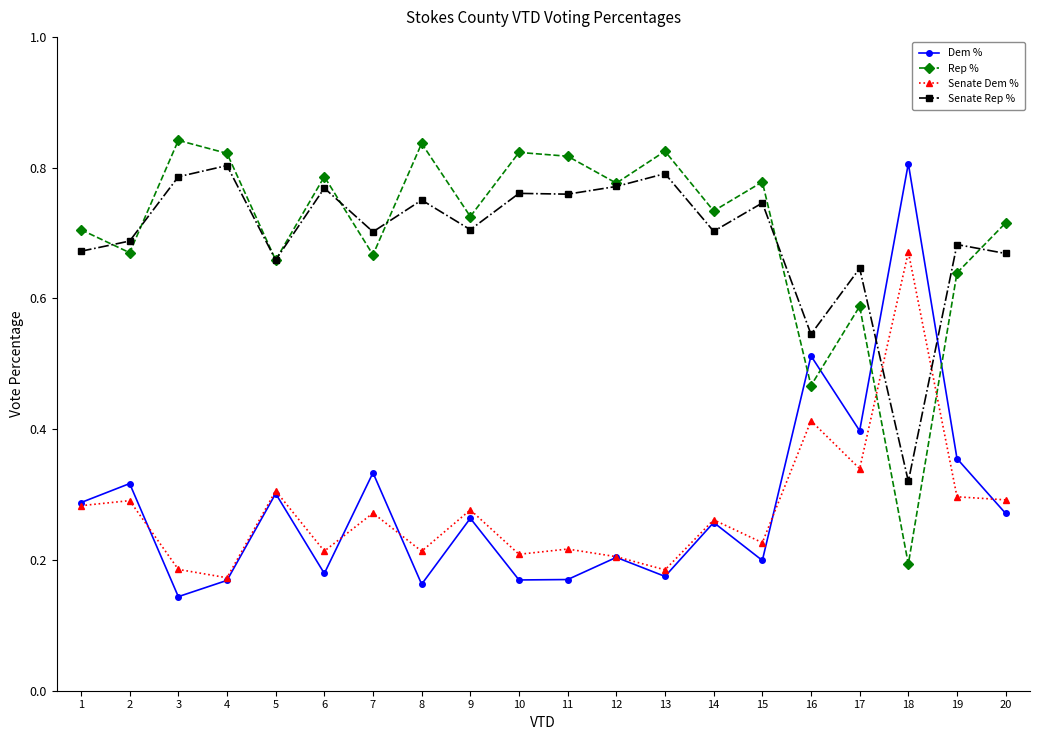

At how many categories does at least one series exceed 0?

20